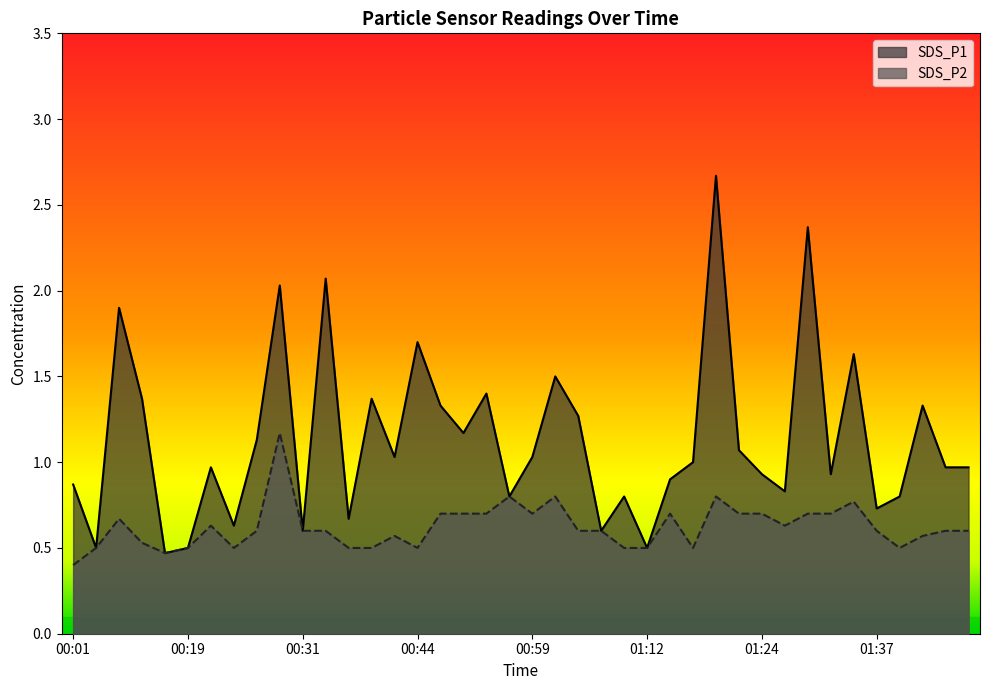

At which category does the chart reach its peak across all series?

01:19